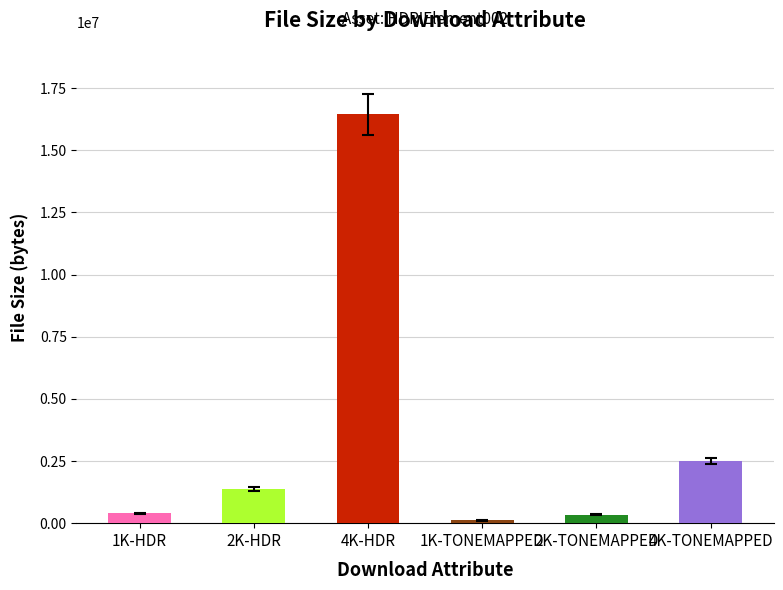

What is the change in value from 1K-HDR to 1K-TONEMAPPED?

-286603